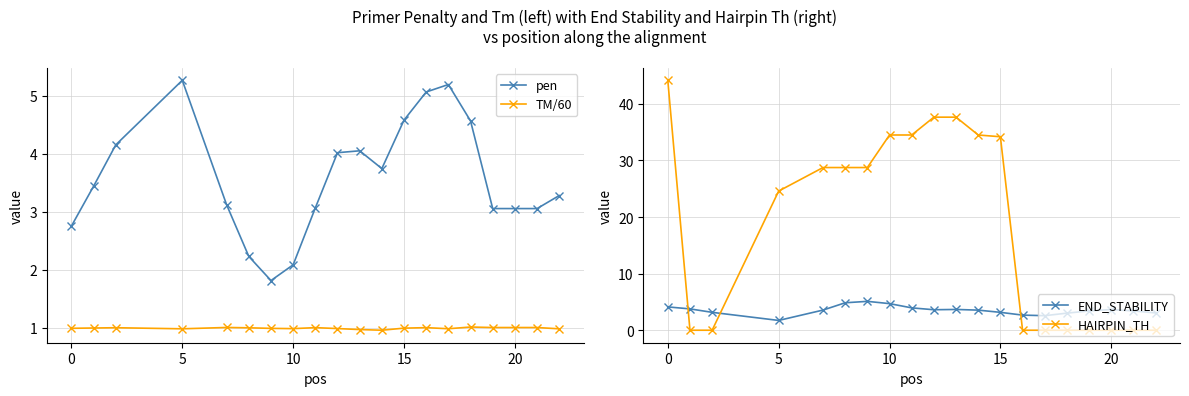

At which label does HAIRPIN_TH first exceed 28?

0